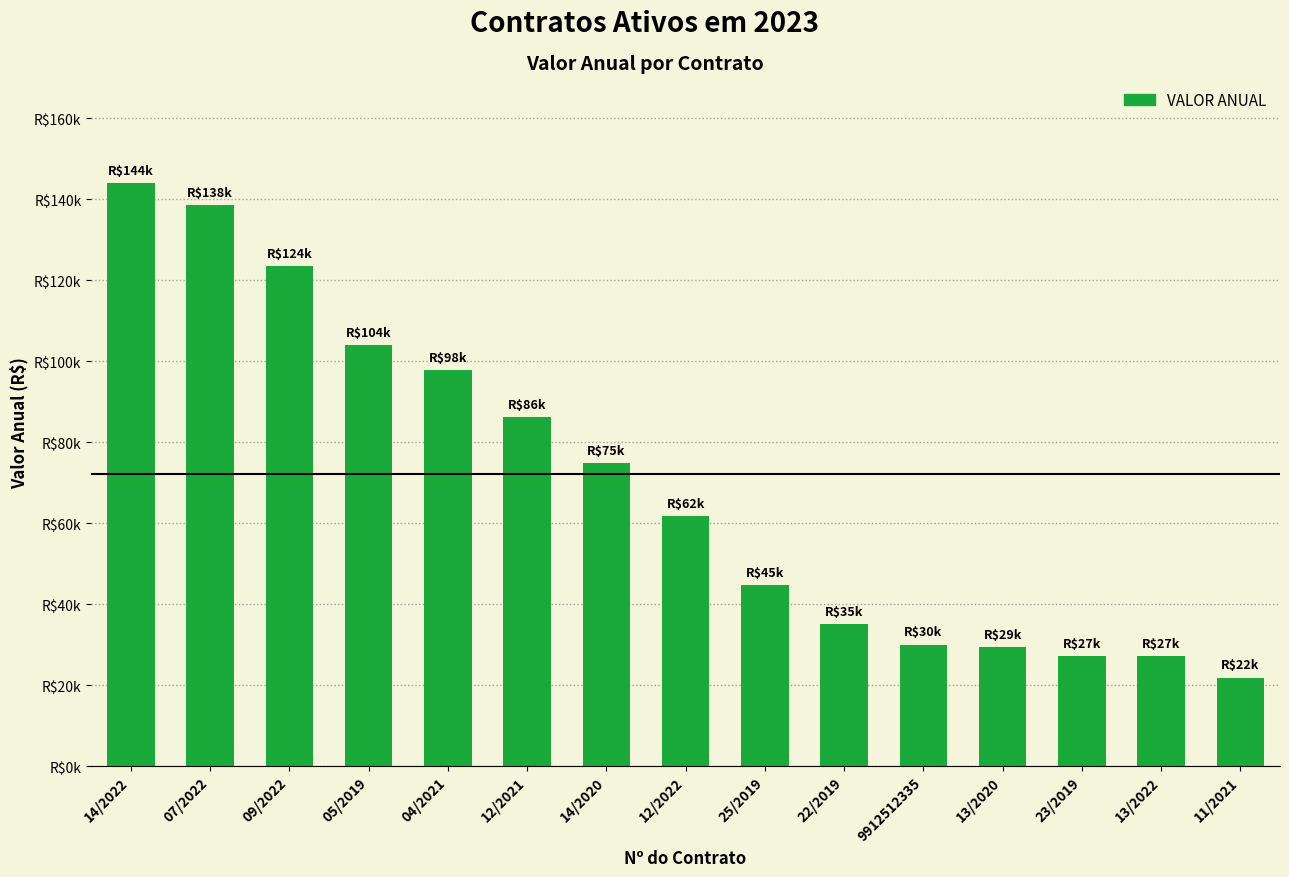

Where does the data first go above 61734?

14/2022